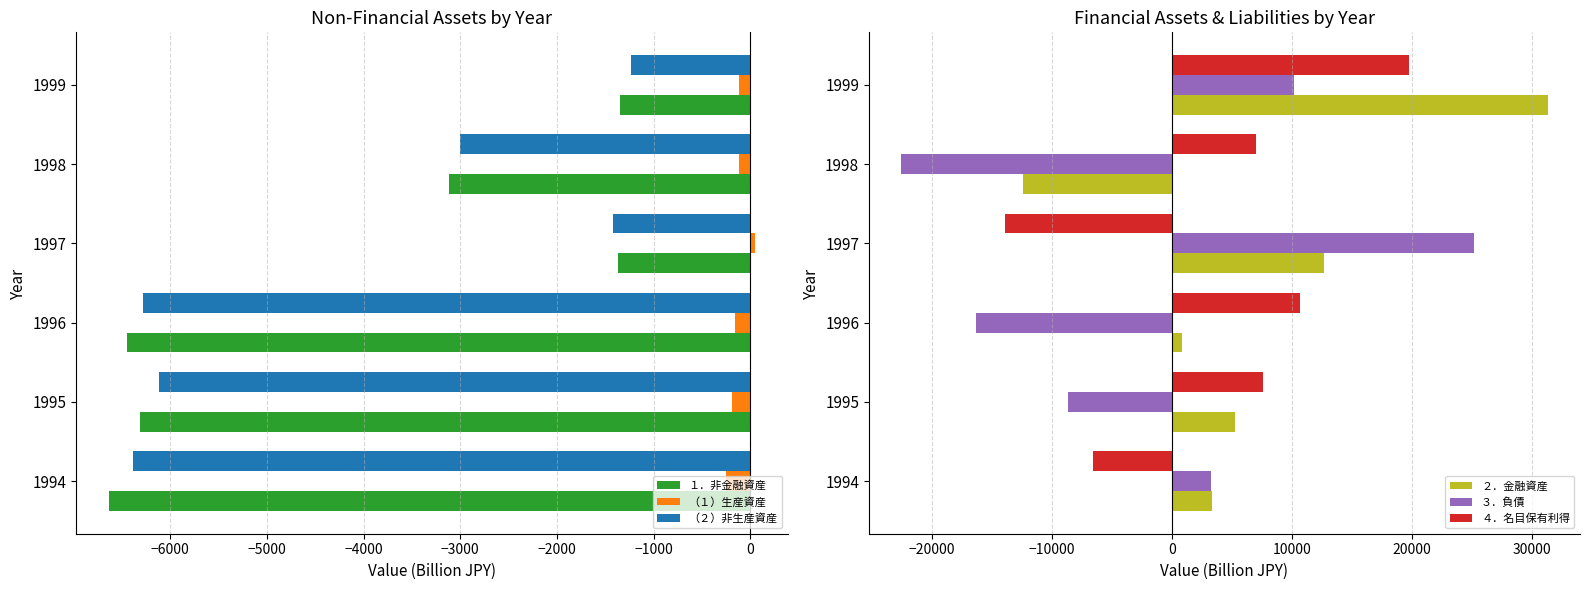

Is the value of １．非金融資産 at 1997 greater than the value of （２）非生産資産 at 1998?

Yes